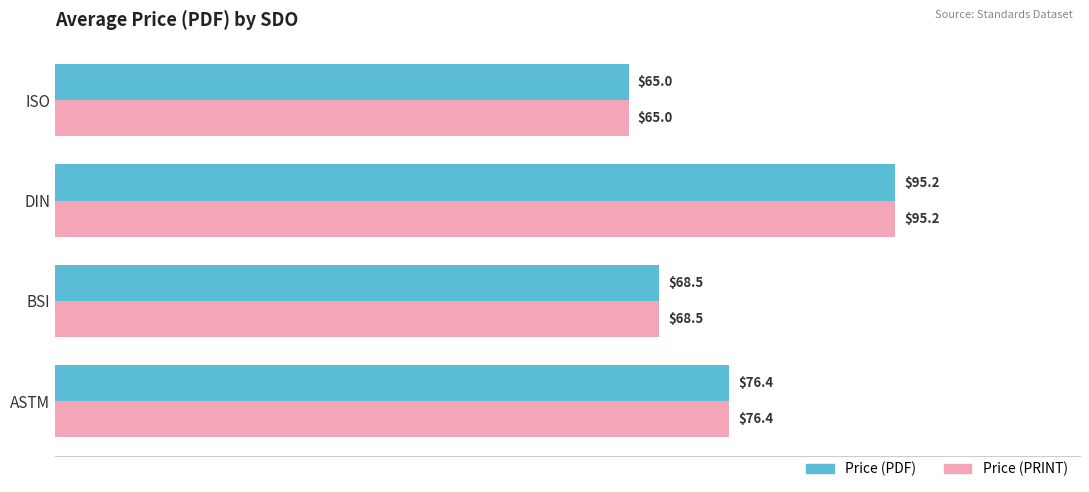

What are all the series names shown in the legend?

Price (PDF), Price (PRINT)